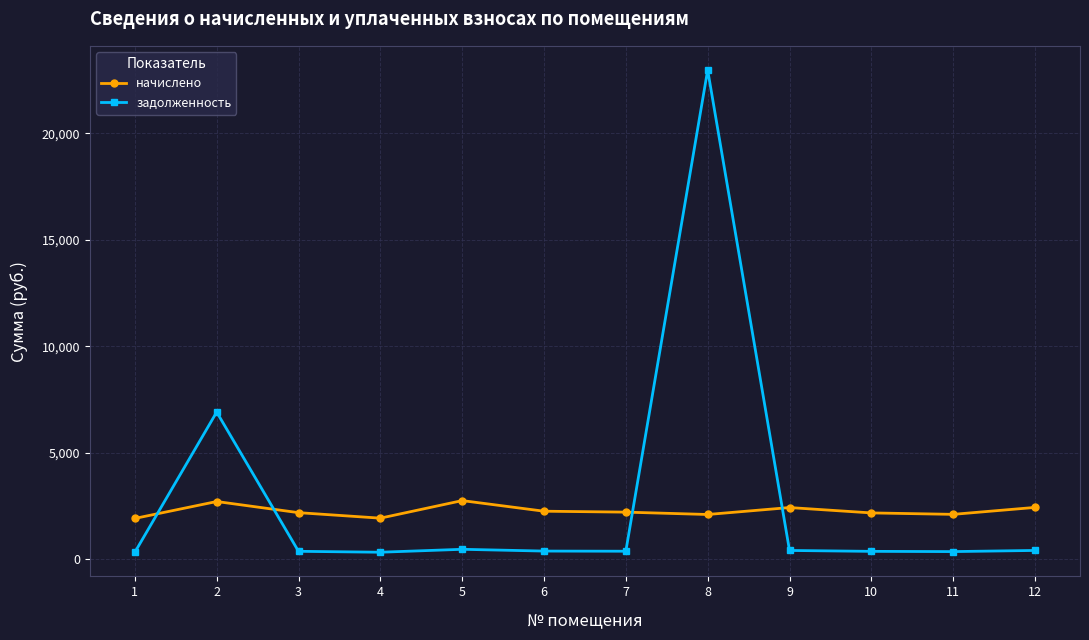

How many intersections are there between начислено and задолженность?

4